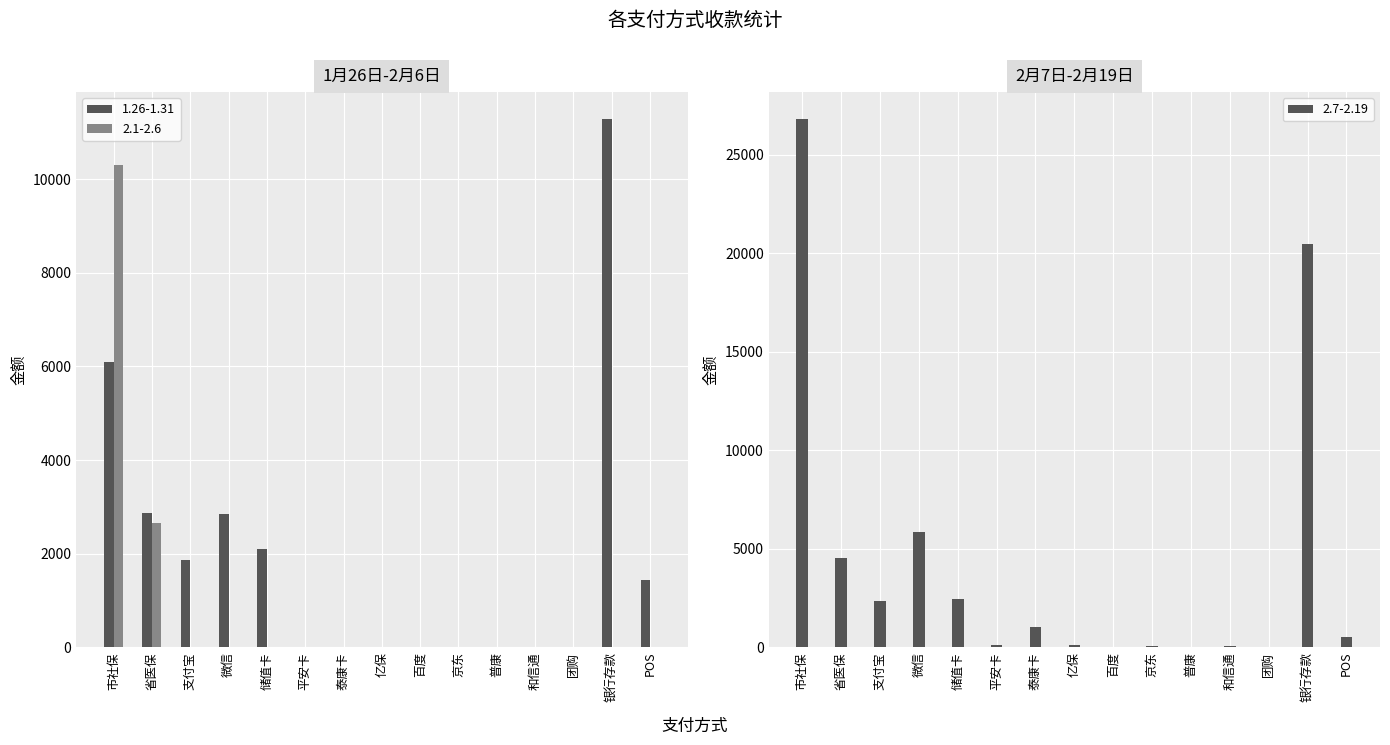

Between 和信通 and 银行存款, which is larger?

银行存款